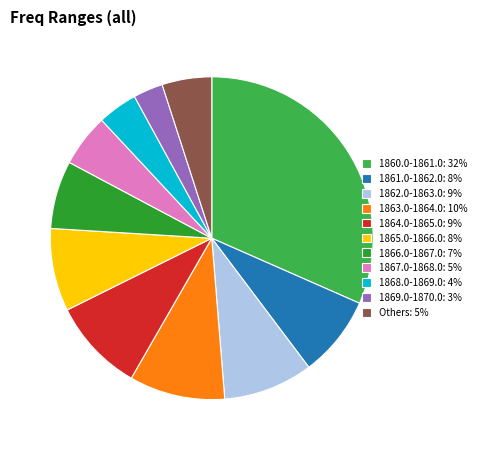

Approximately how many times larger is the value at 1867.0-1868.0: 5% compared to Others: 5%?

1.1